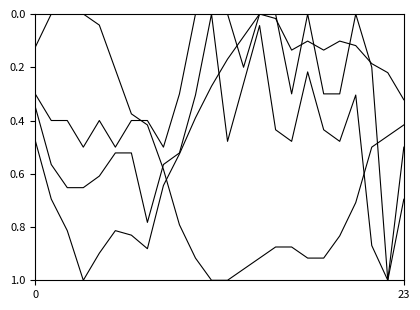

How many lines are shown in the chart?

4